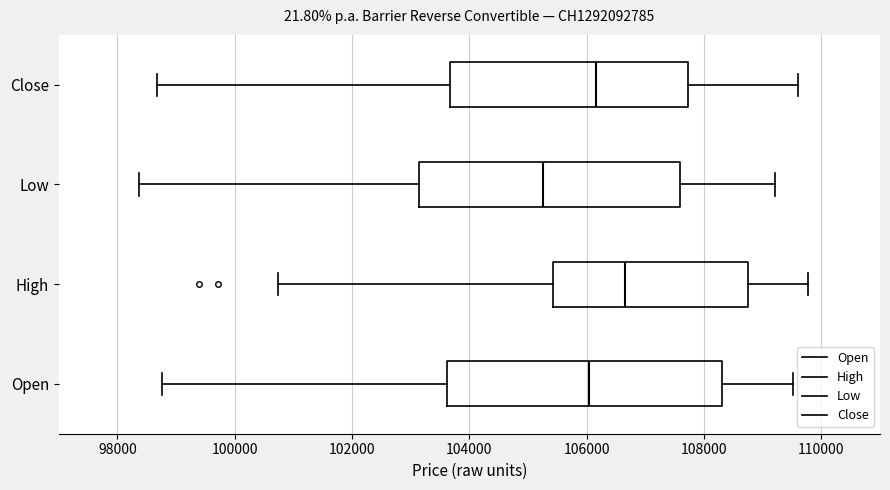

Which box has the furthest to the left median line?

Low